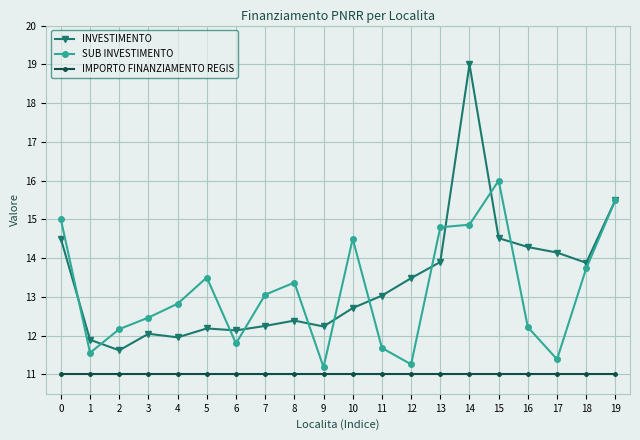

At 7, list the series in order from largest to smallest.

SUB INVESTIMENTO, INVESTIMENTO, IMPORTO FINANZIAMENTO REGIS